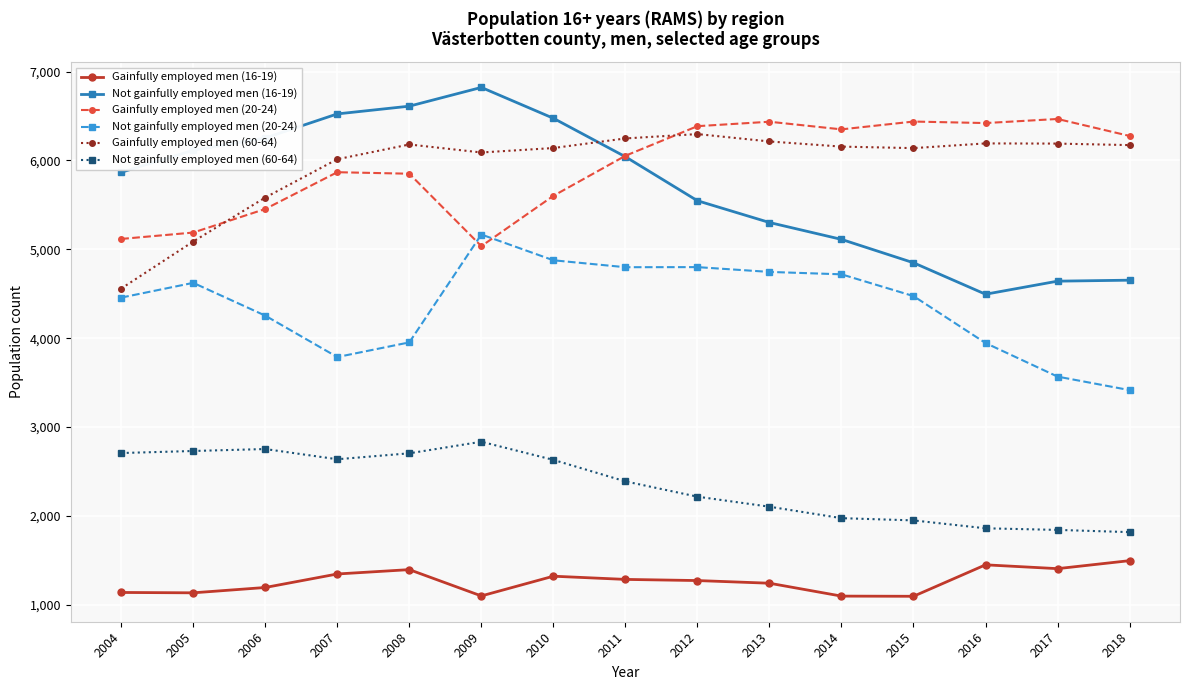

True or false: Not gainfully employed men (20-24) has more than 1 interior local peaks.

True